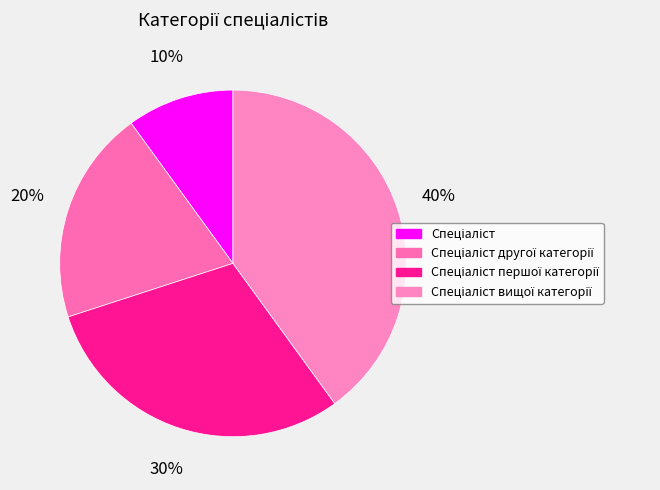

Rank the categories by value from lowest to highest.

Спеціаліст, Спеціаліст другої категорії, Спеціаліст першої категорії, Спеціаліст вищої категорії